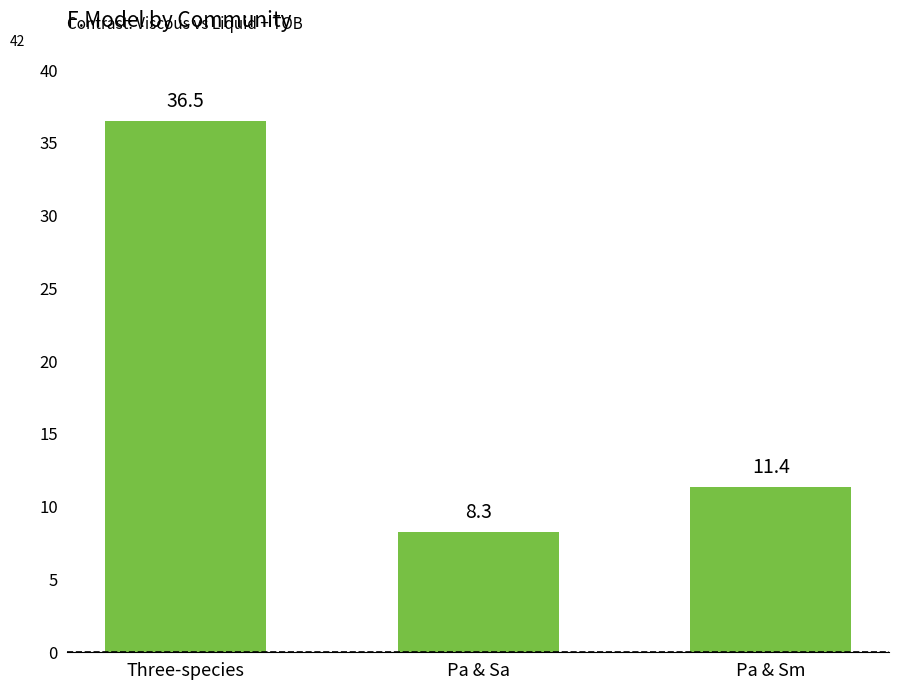

What is the change in value from Three-species to Pa & Sa?

-28.3